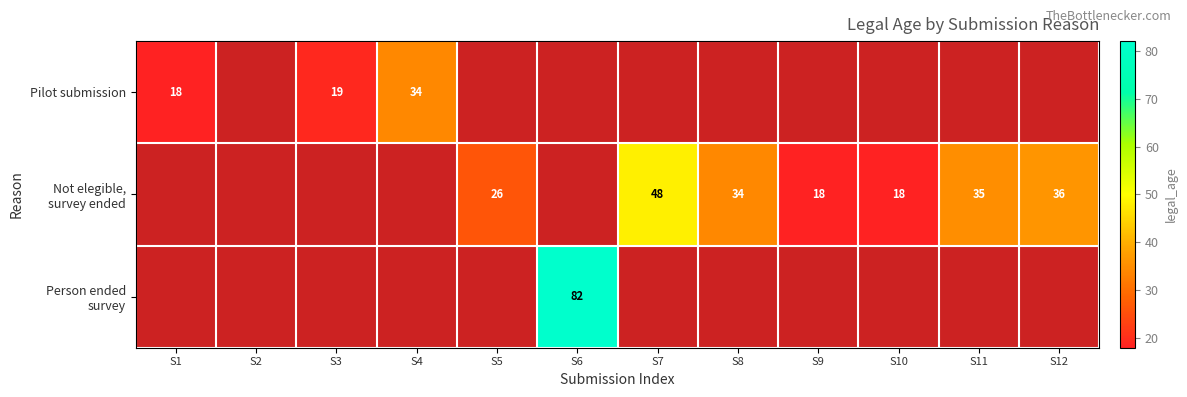

The Pilot submission series shows 23 at S4. True or false?

False